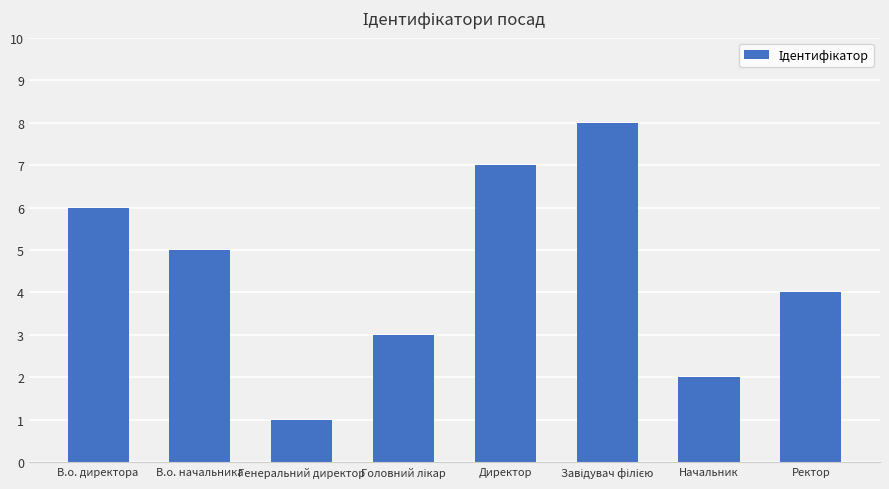

Reading left to right, extract all data points from this chart.

6	5	1	3	7	8	2	4